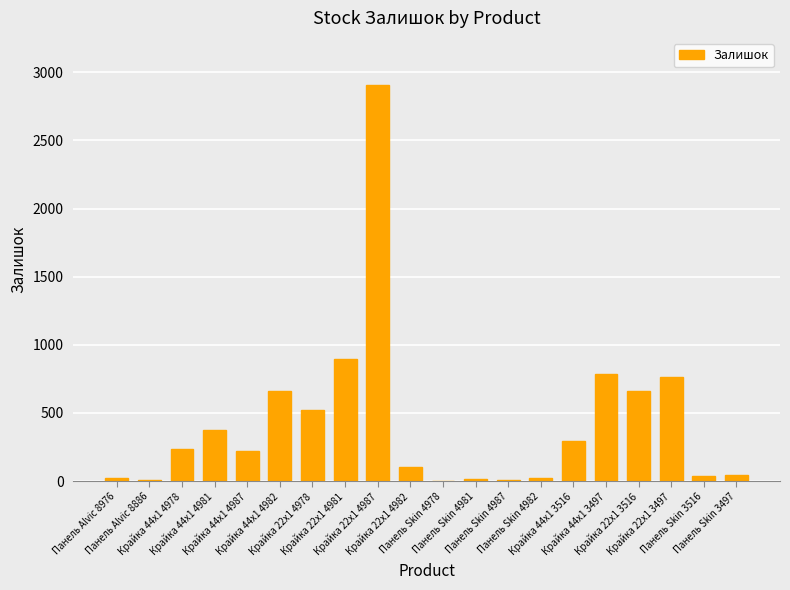

What is the sum of all values?

8562